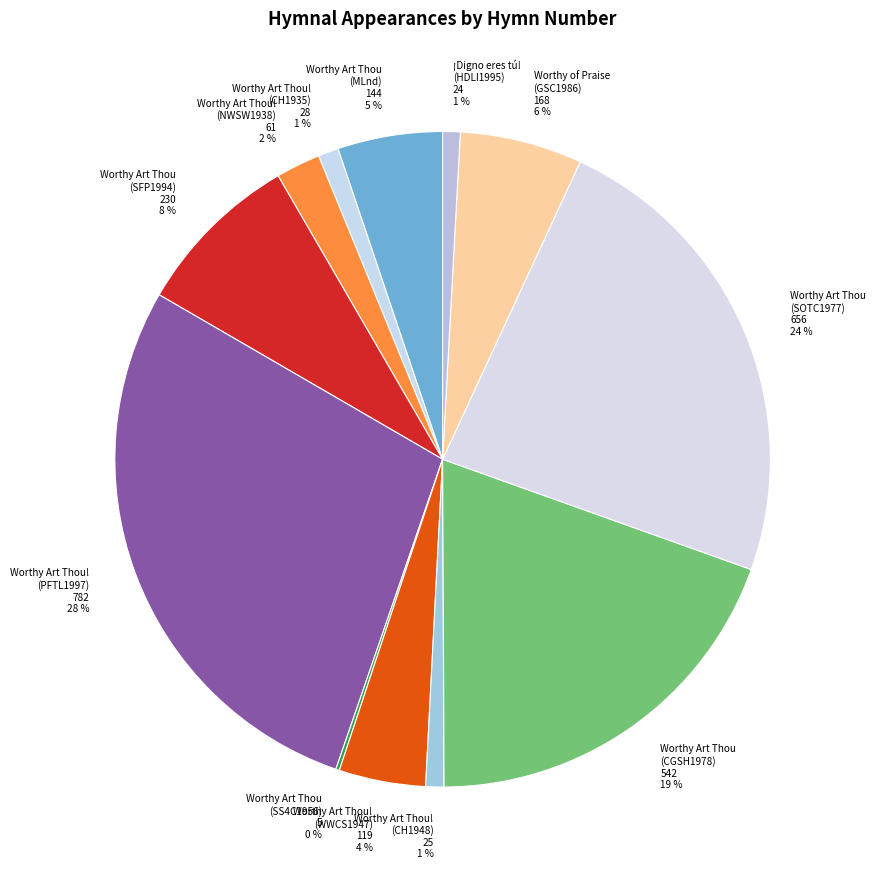

To the nearest percent, what portion does Worthy Art Thou! (NWSW1938) 61 2 % represent?

2%